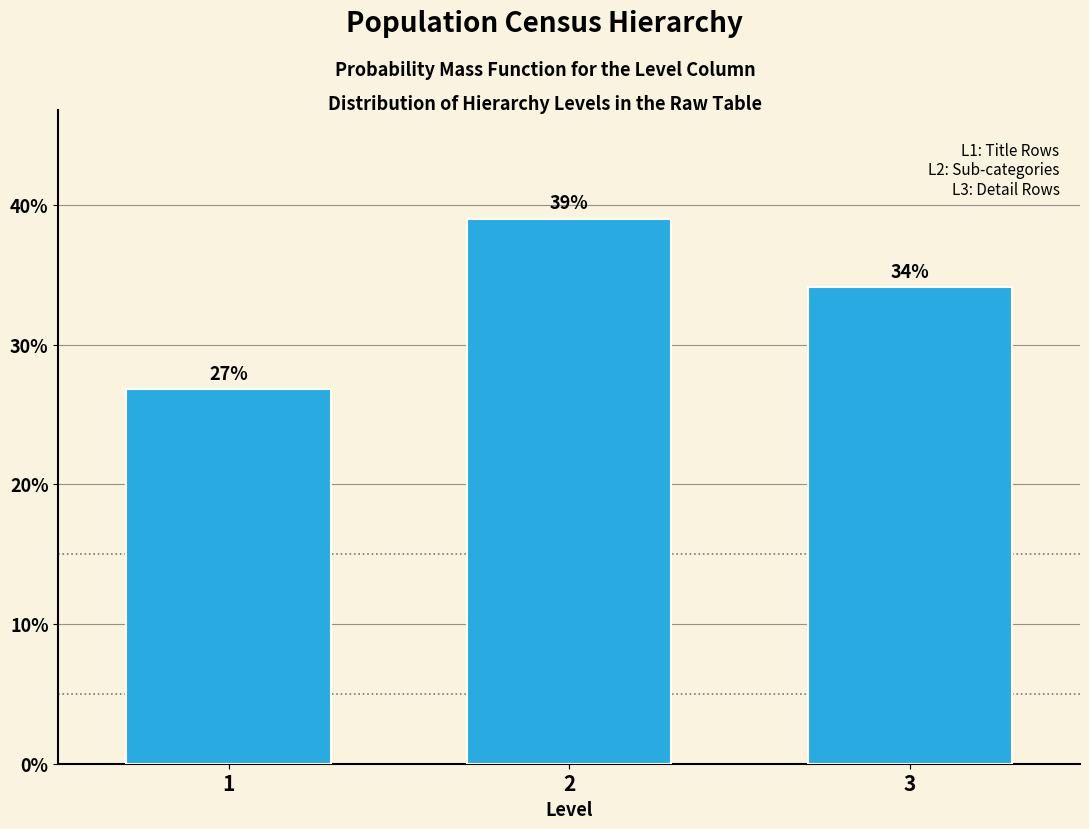

What is the value of the 1st bar from the left?

26.8